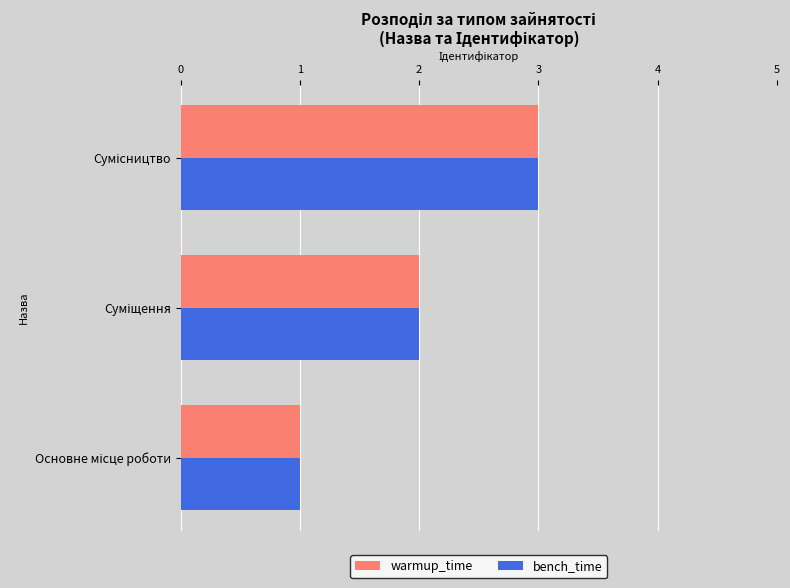

What is the sum of all bench_time values?

6